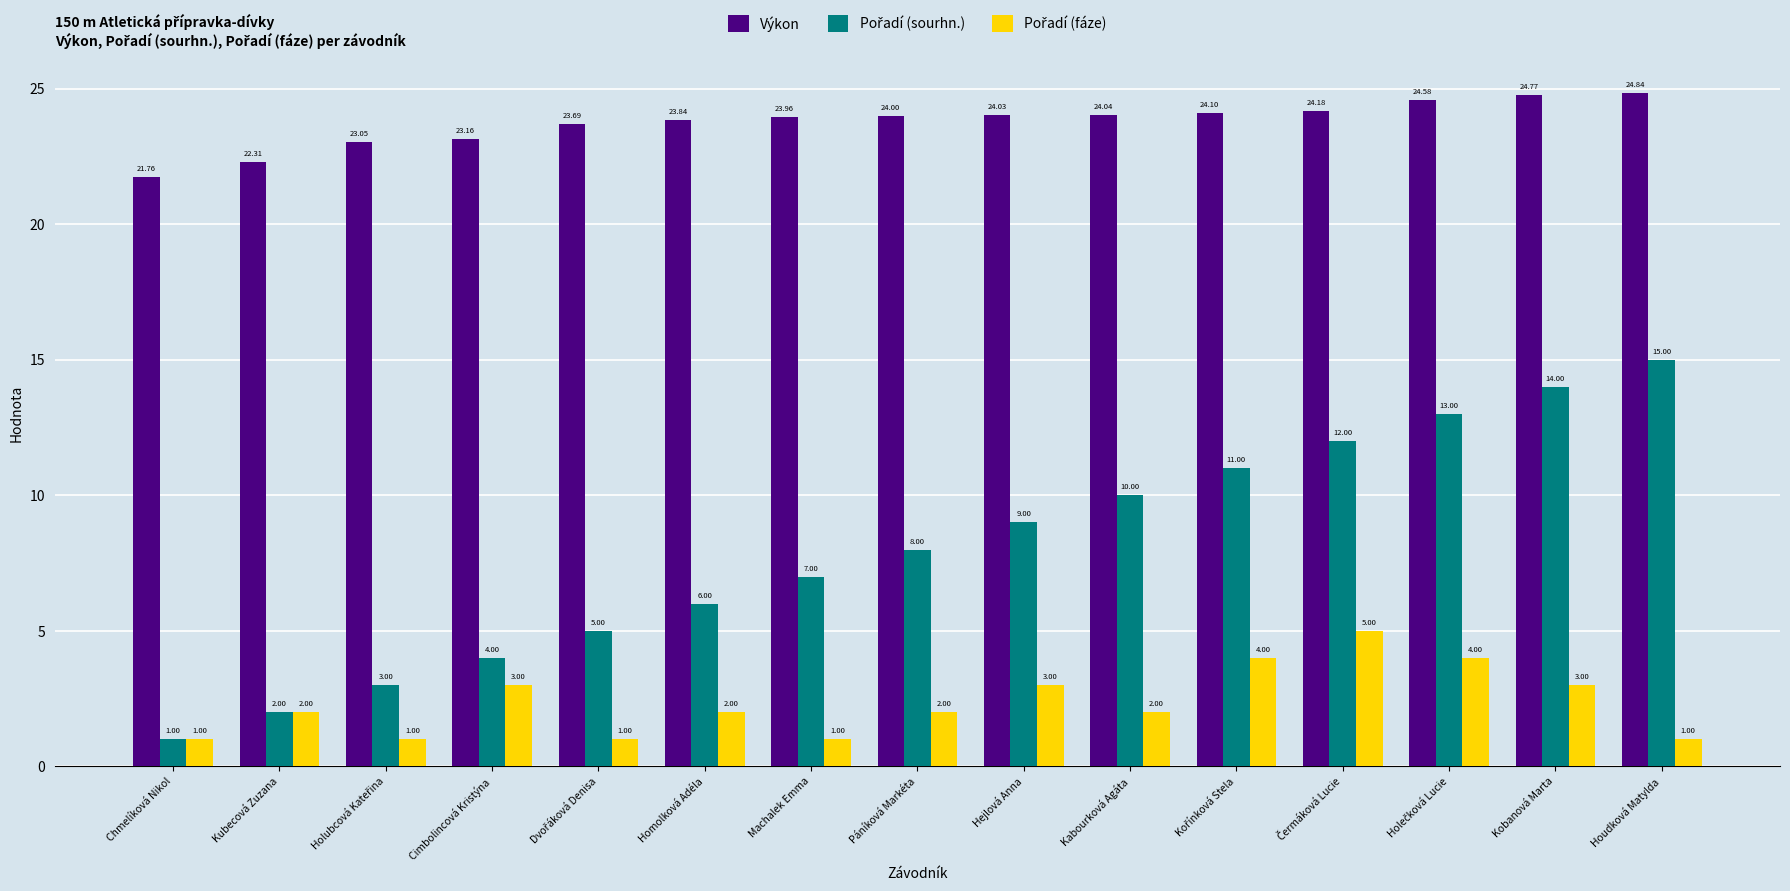

Which label corresponds to the largest value in the chart?

Houdková Matylda